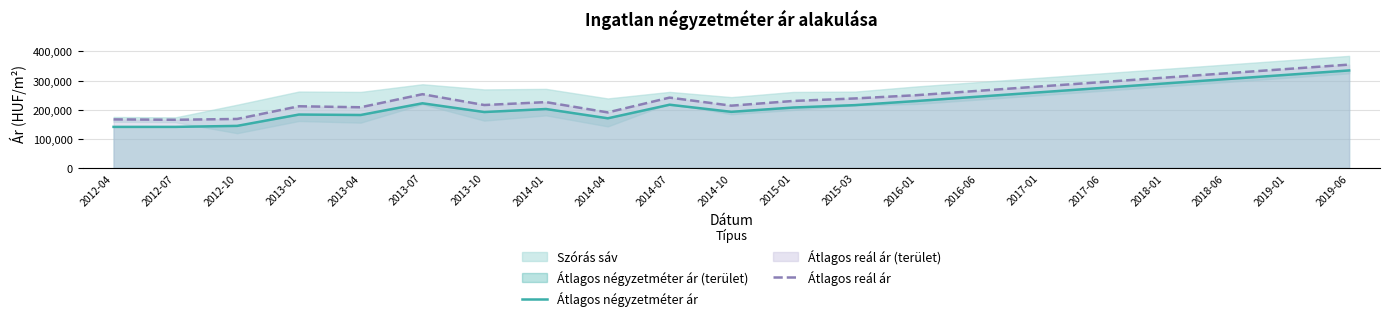

How many interior local peaks does the Átlagos reál ár series have?

4